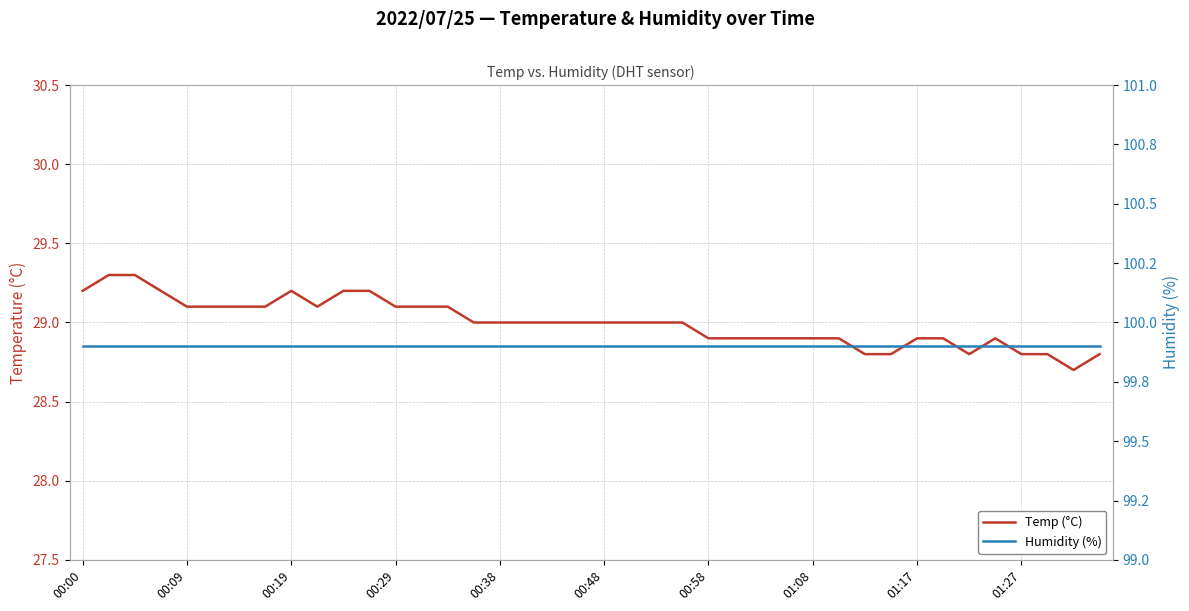

What position from the right is 17?

23